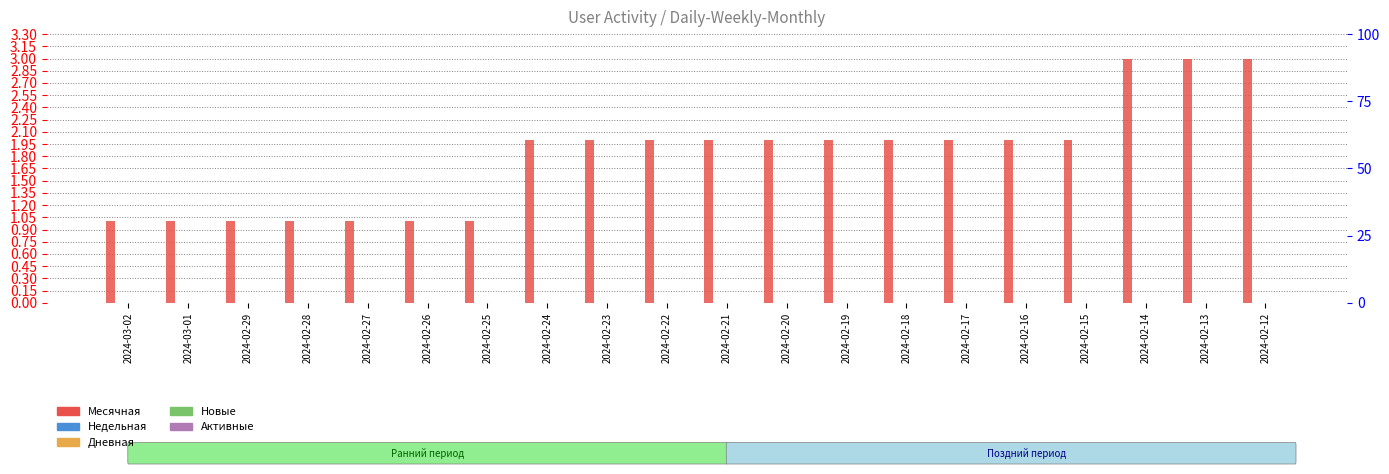

Are the bars horizontal?

No